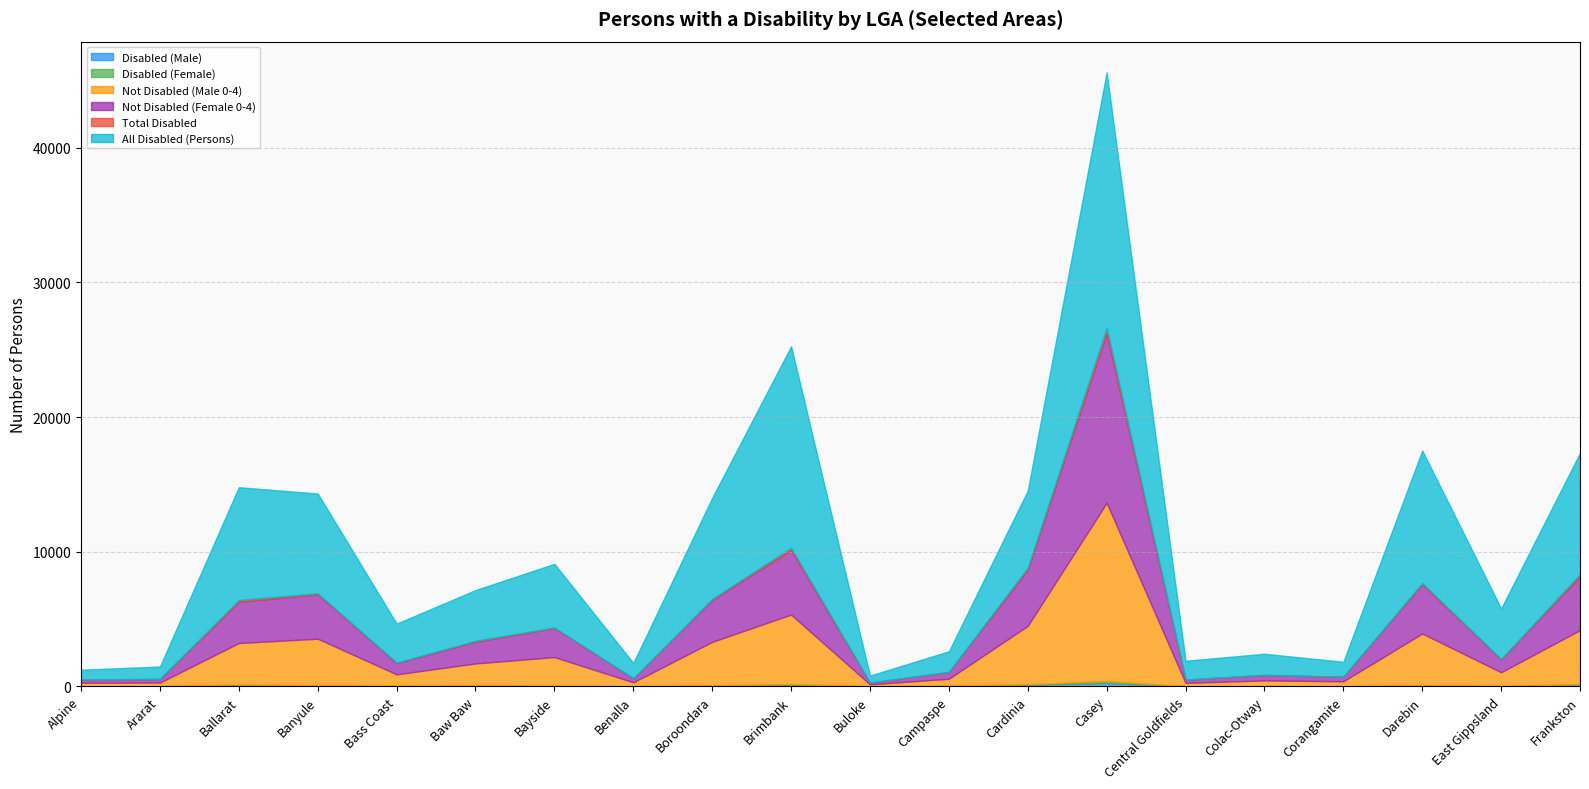

Rank the series at Frankston from highest to lowest value.

All Disabled (Persons), Not Disabled (Male 0-4), Not Disabled (Female 0-4), Total Disabled, Disabled (Male), Disabled (Female)